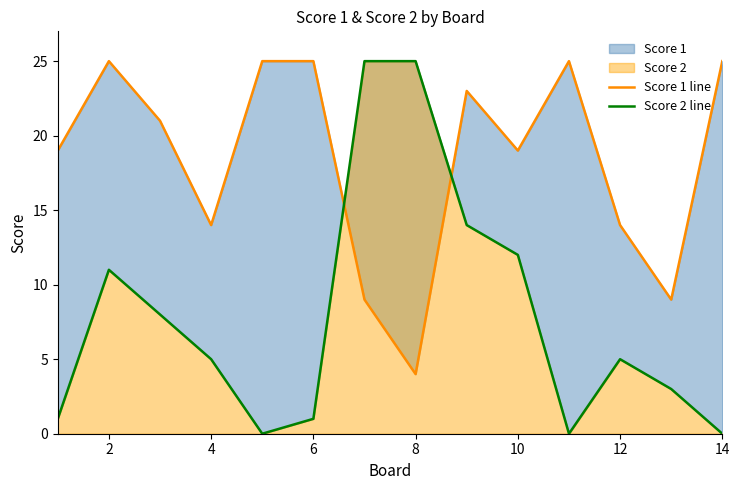

True or false: Score 1 line and Score 2 line cross at least once.

True